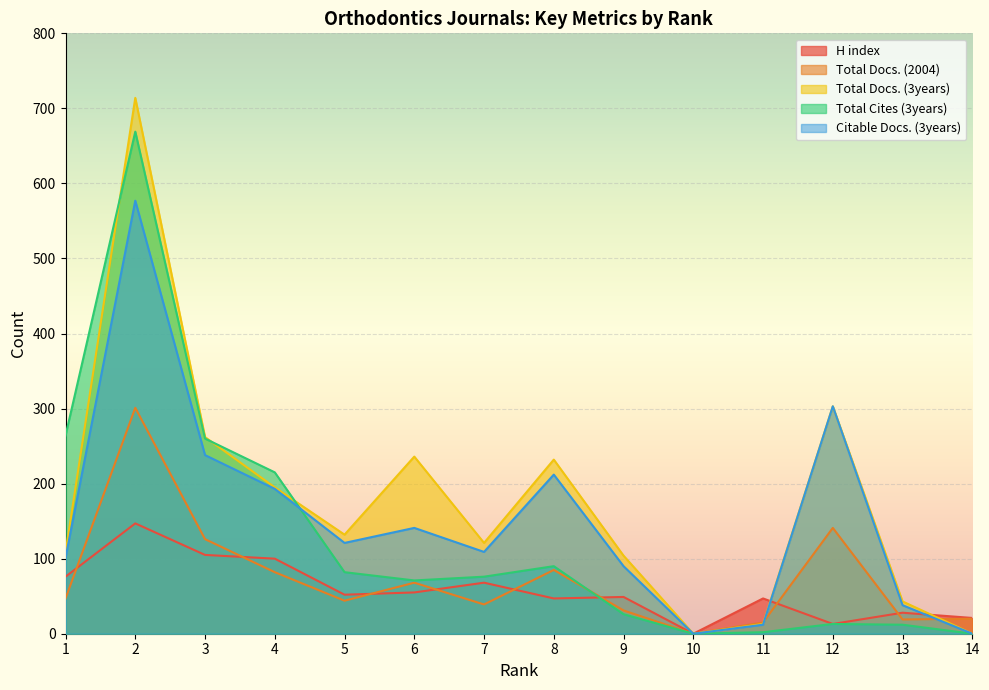

What value does the Citable Docs. (3years) series have at 4?

193